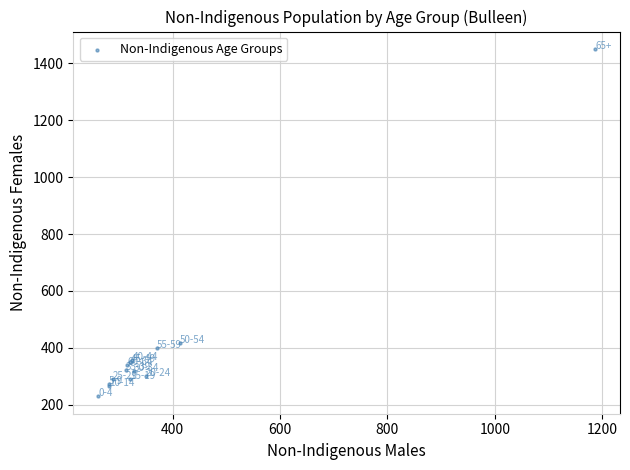

What Y value in the scatter plot is closest to 840?

418